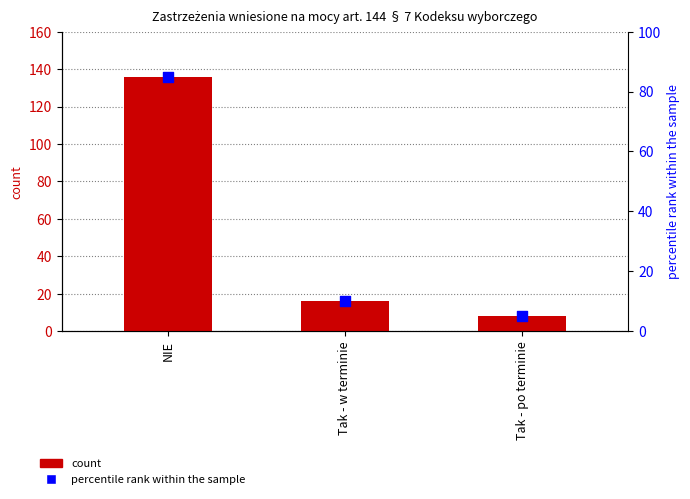

At which category is the sum across all series the highest?

NIE